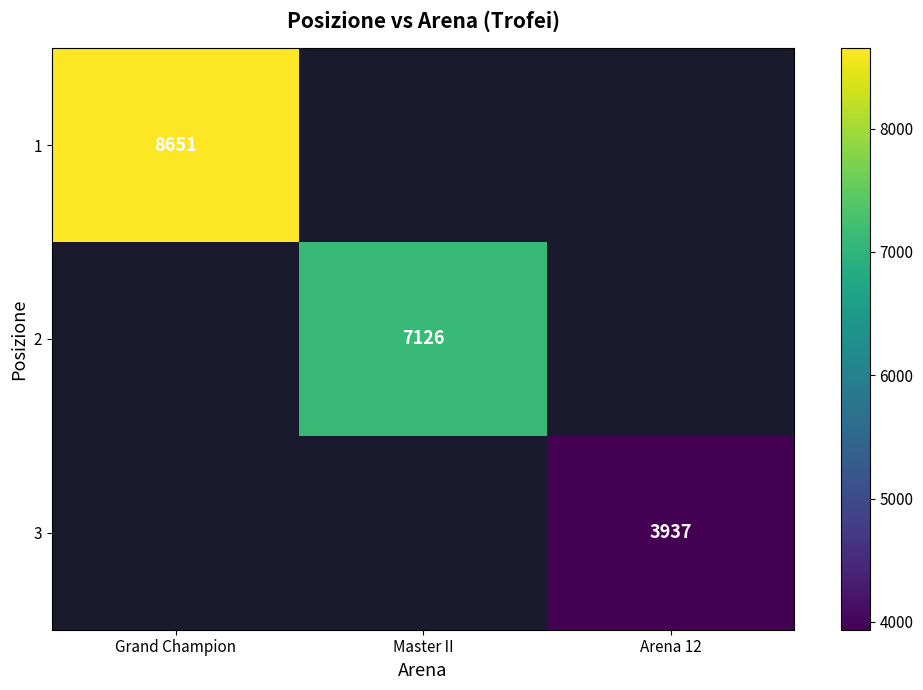

True or false: 2 has a value of 7126 at Master II.

True